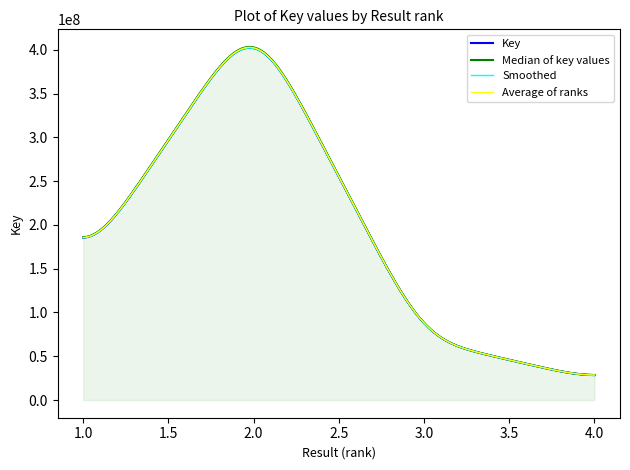

Which series has the largest range (max minus min)?

Median of key values